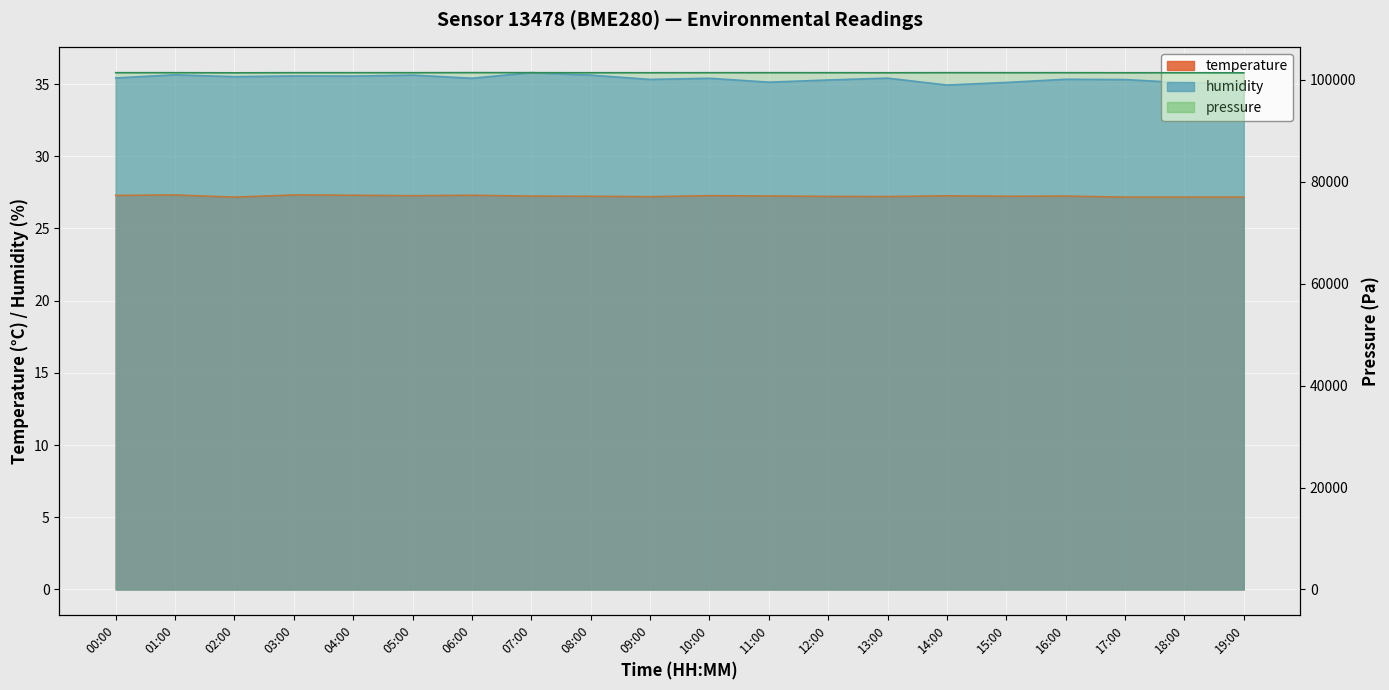

What is the difference between the second highest and second lowest values in the humidity series?

0.5